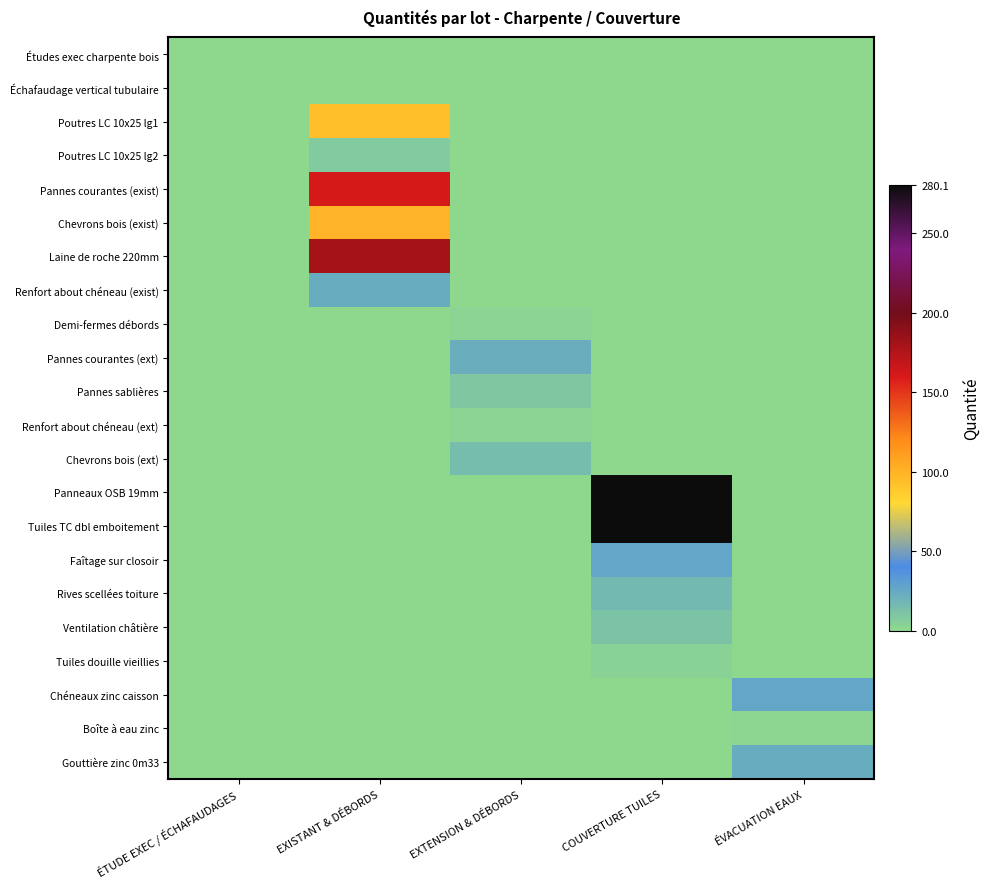

Count the number of data series in this chart.

22